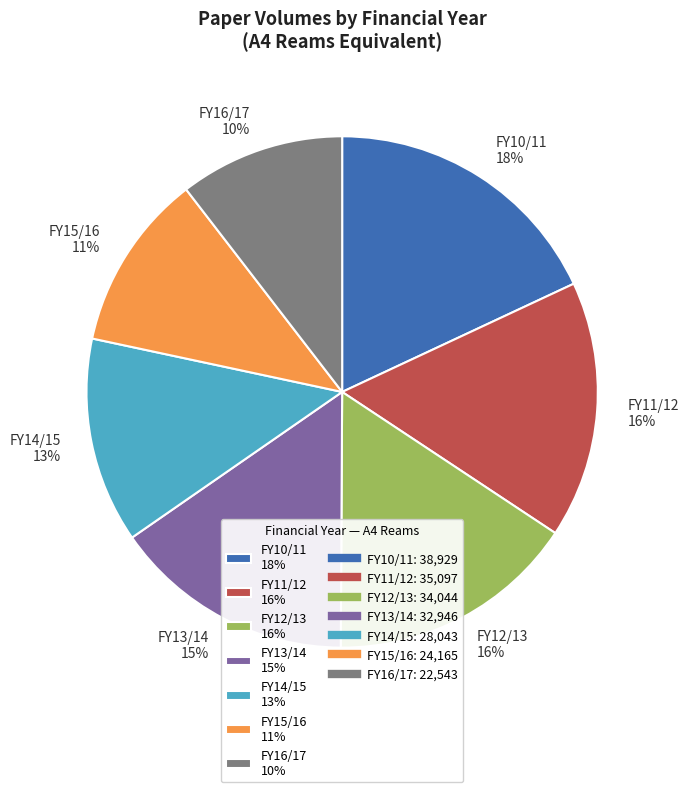

What is the ratio of the value at FY15/16 to the value at FY10/11?

0.6